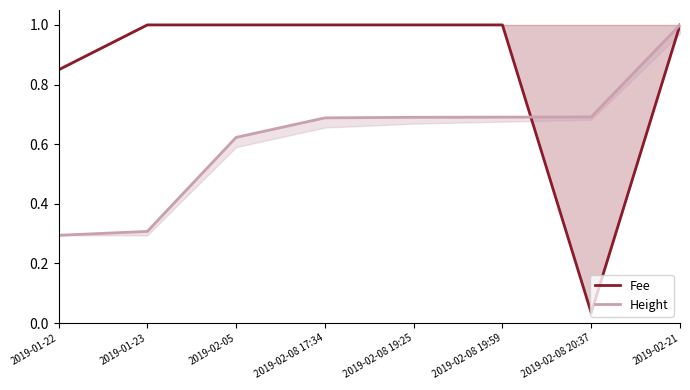

True or false: Fee has more than 2 interior local peaks.

False